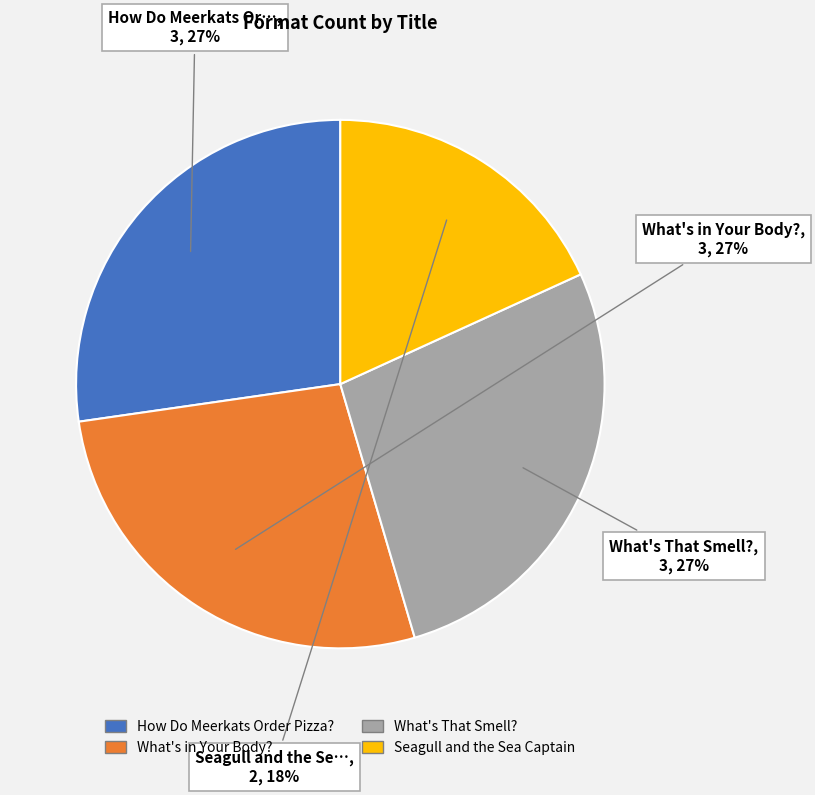

Do How Do Meerkats Order Pizza? and What's in Your Body? together represent more than half of the pie?

Yes